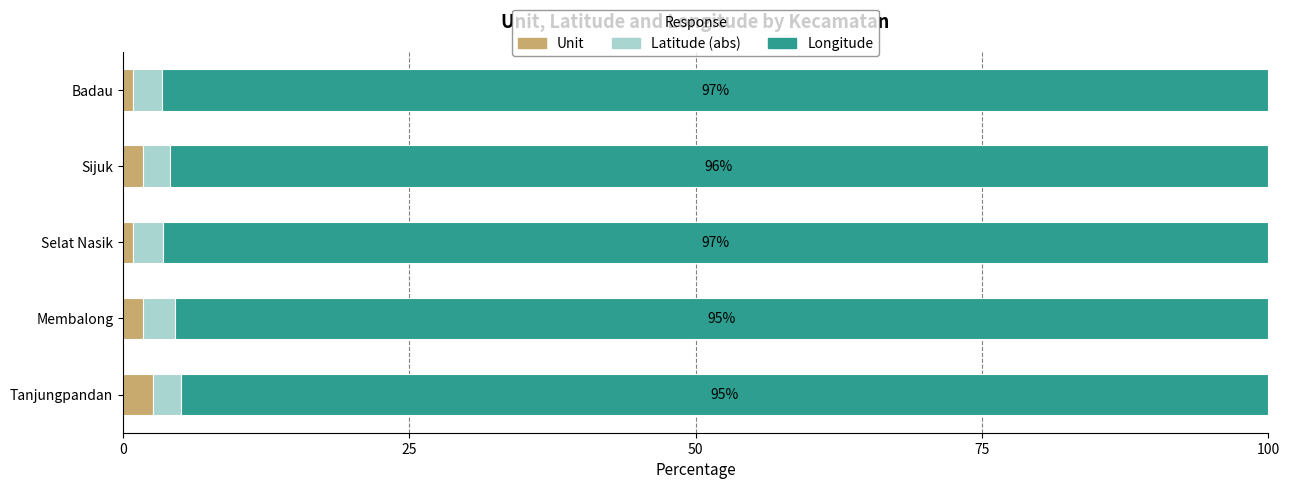

What is the average value of the Unit series?

1.6